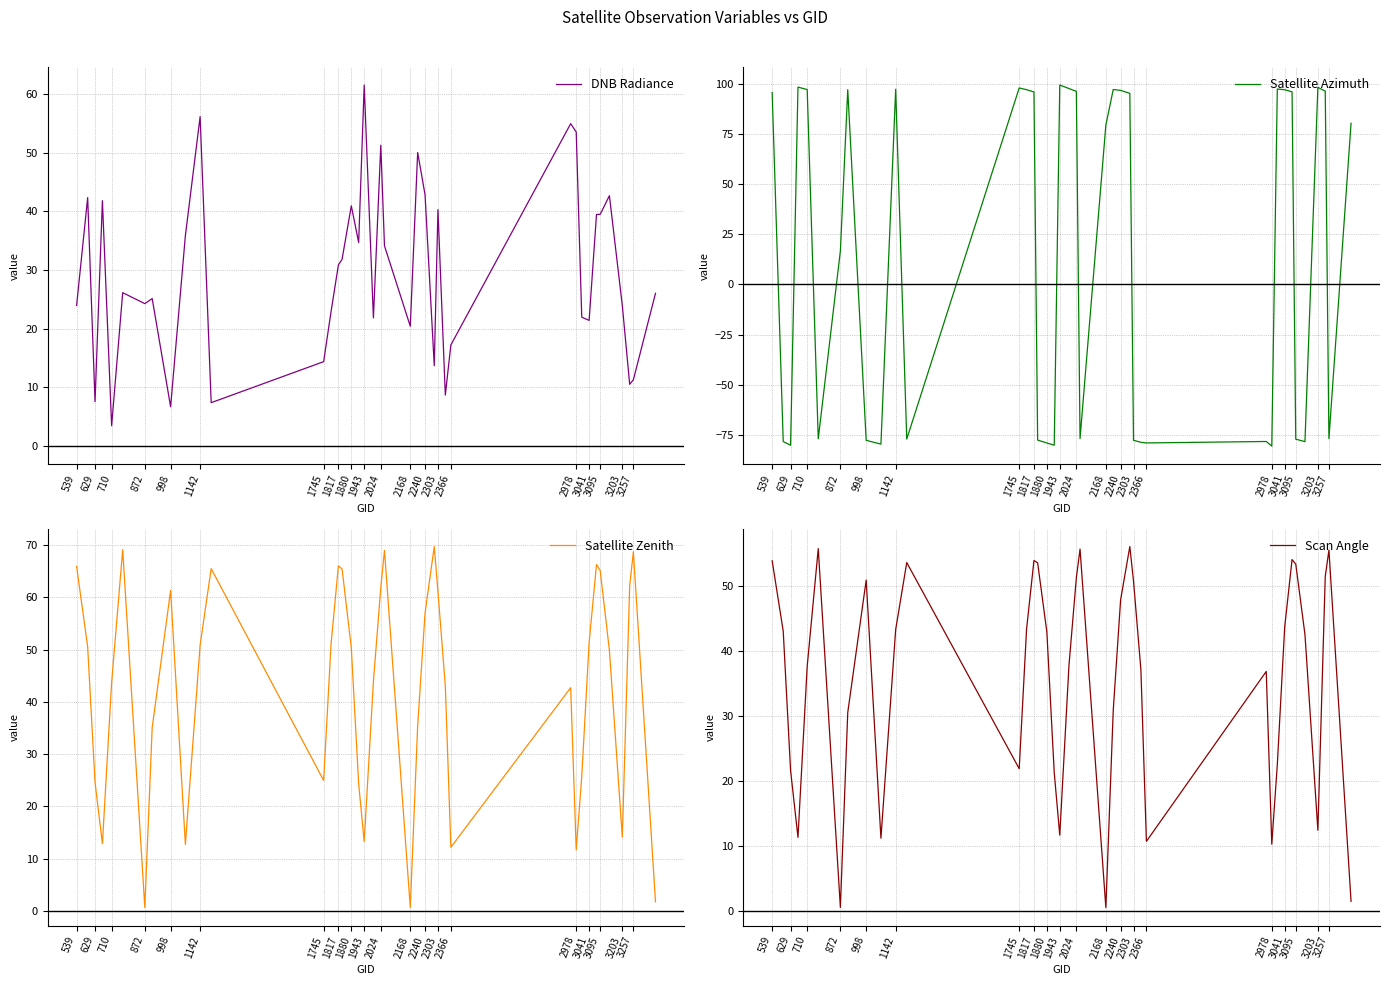

Is this an area chart (filled region under the line)?

No